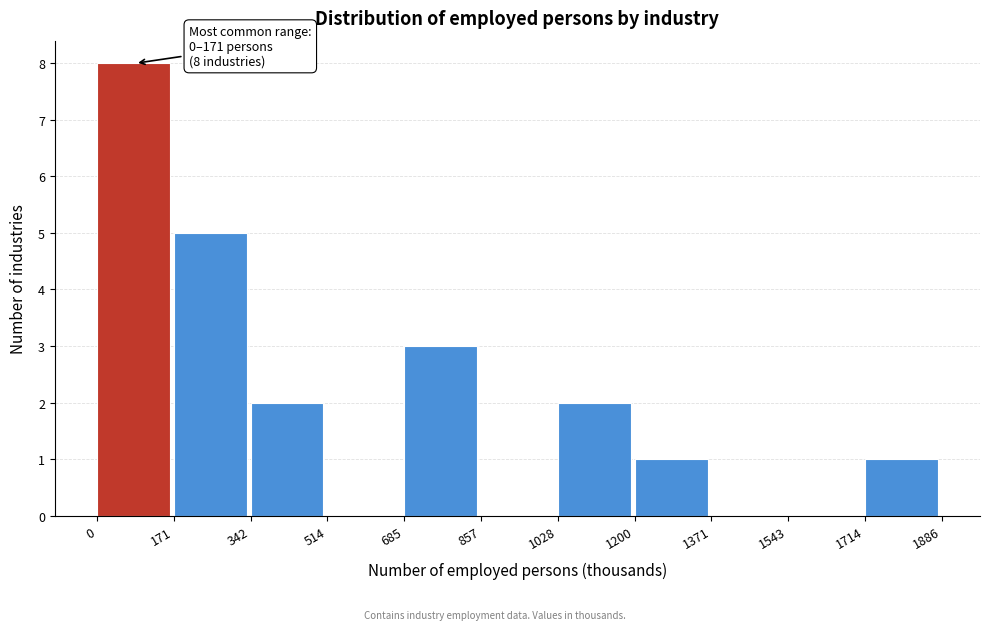

Which range on the x-axis has the tallest bar?

0 to 171